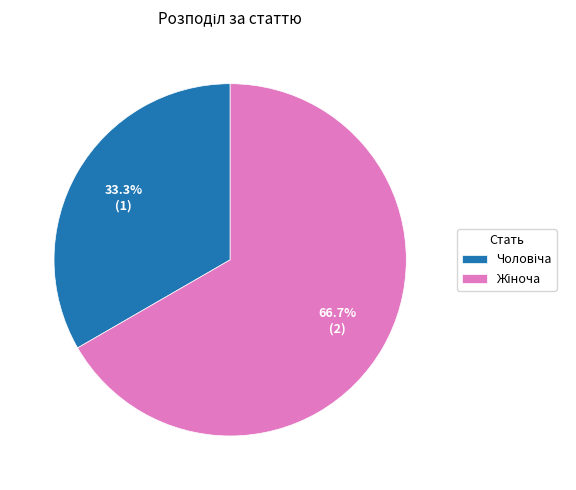

To the nearest percent, what is the combined percentage of Жіноча and Чоловіча?

100%